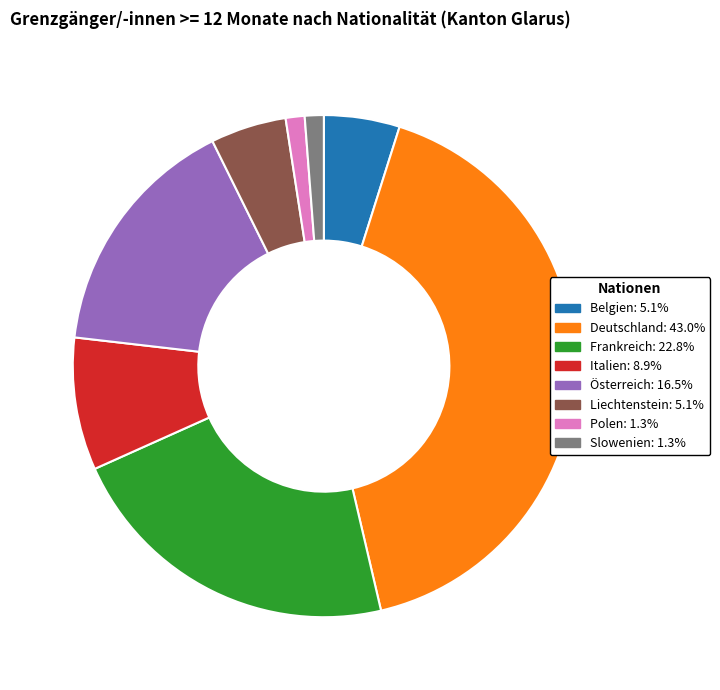

The Italien slice represents 9% of the pie. True or false?

True